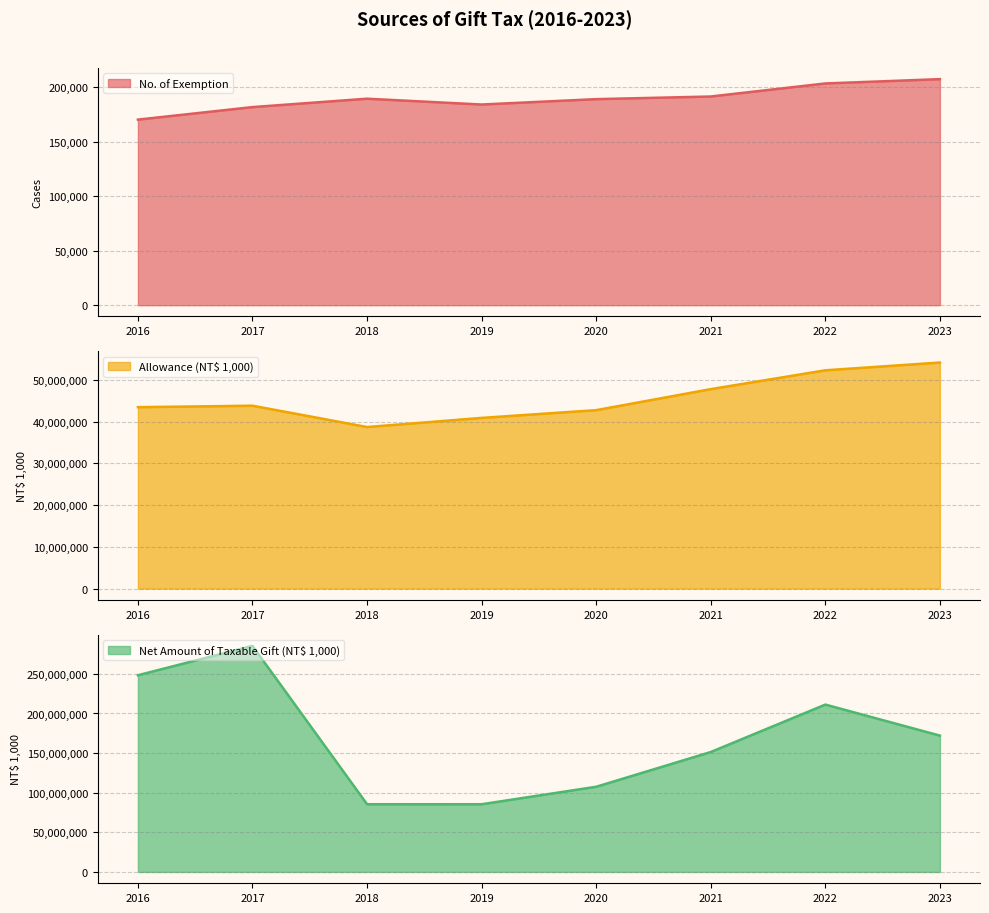

What is the difference between the highest and lowest values at 2016?

248090758